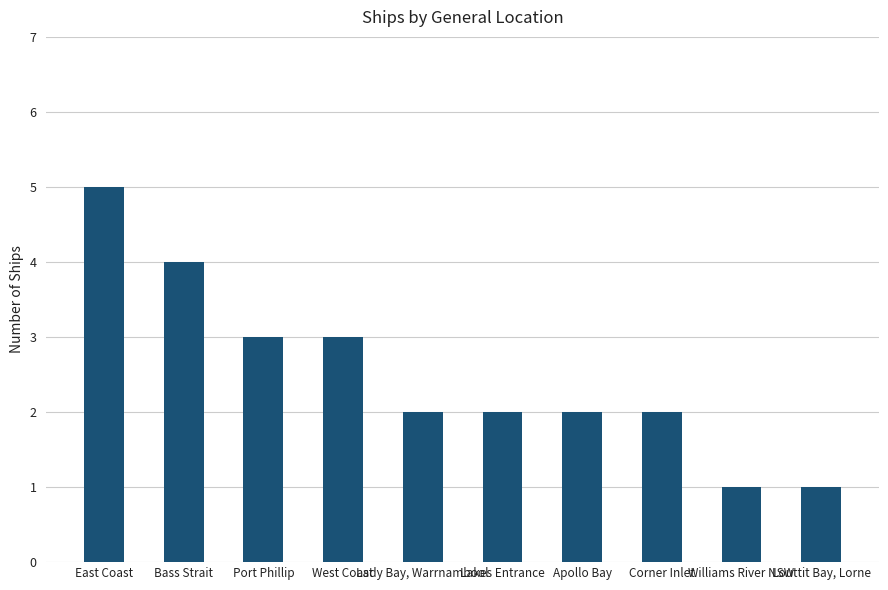

What is the value of the 6th bar from the left?

2